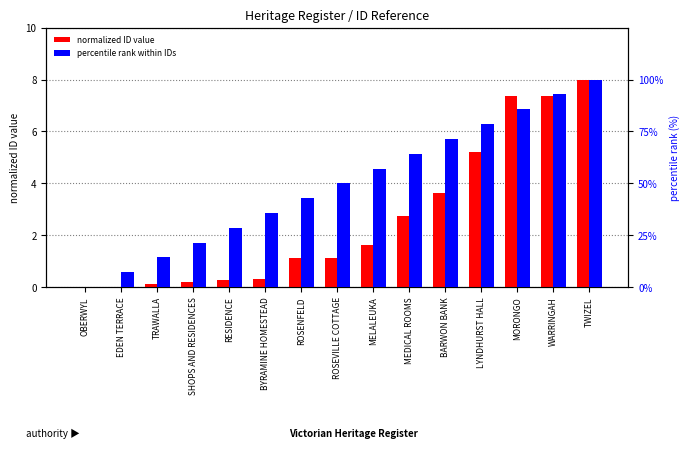

What position from the right is BYRAMINE HOMESTEAD?

10